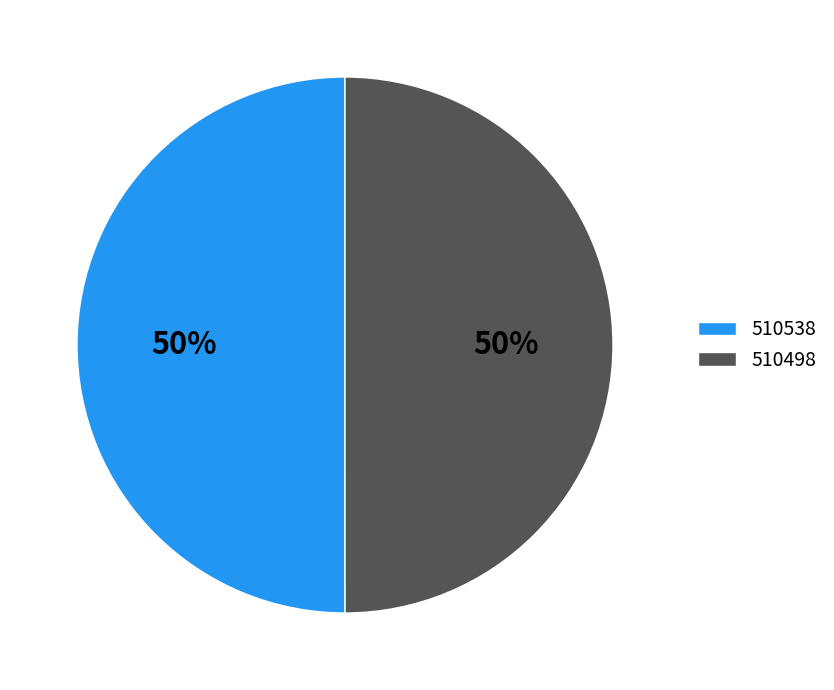

What is the ratio of the value at 510498 to the value at 510538?

1.0